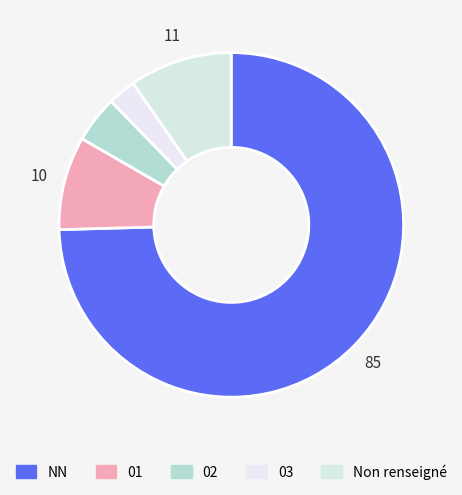

Count the number of slices in the pie.

5